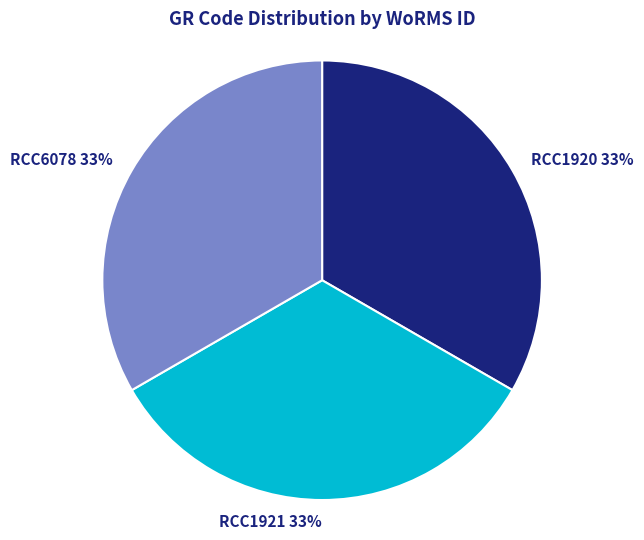

To the nearest percent, what percentage of the pie is RCC1921?

33%